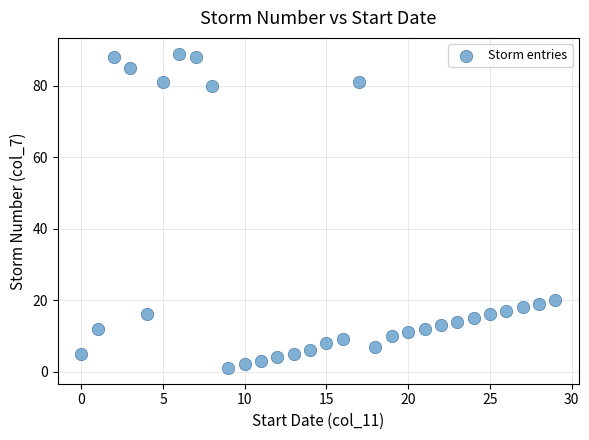

What Y value in the scatter plot is closest to 45?

20